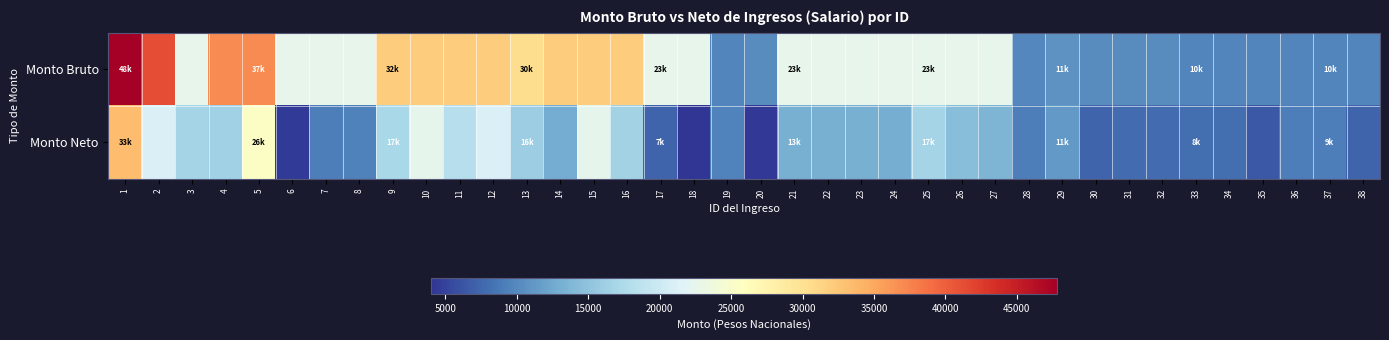

At which category is the sum across all series the highest?

1